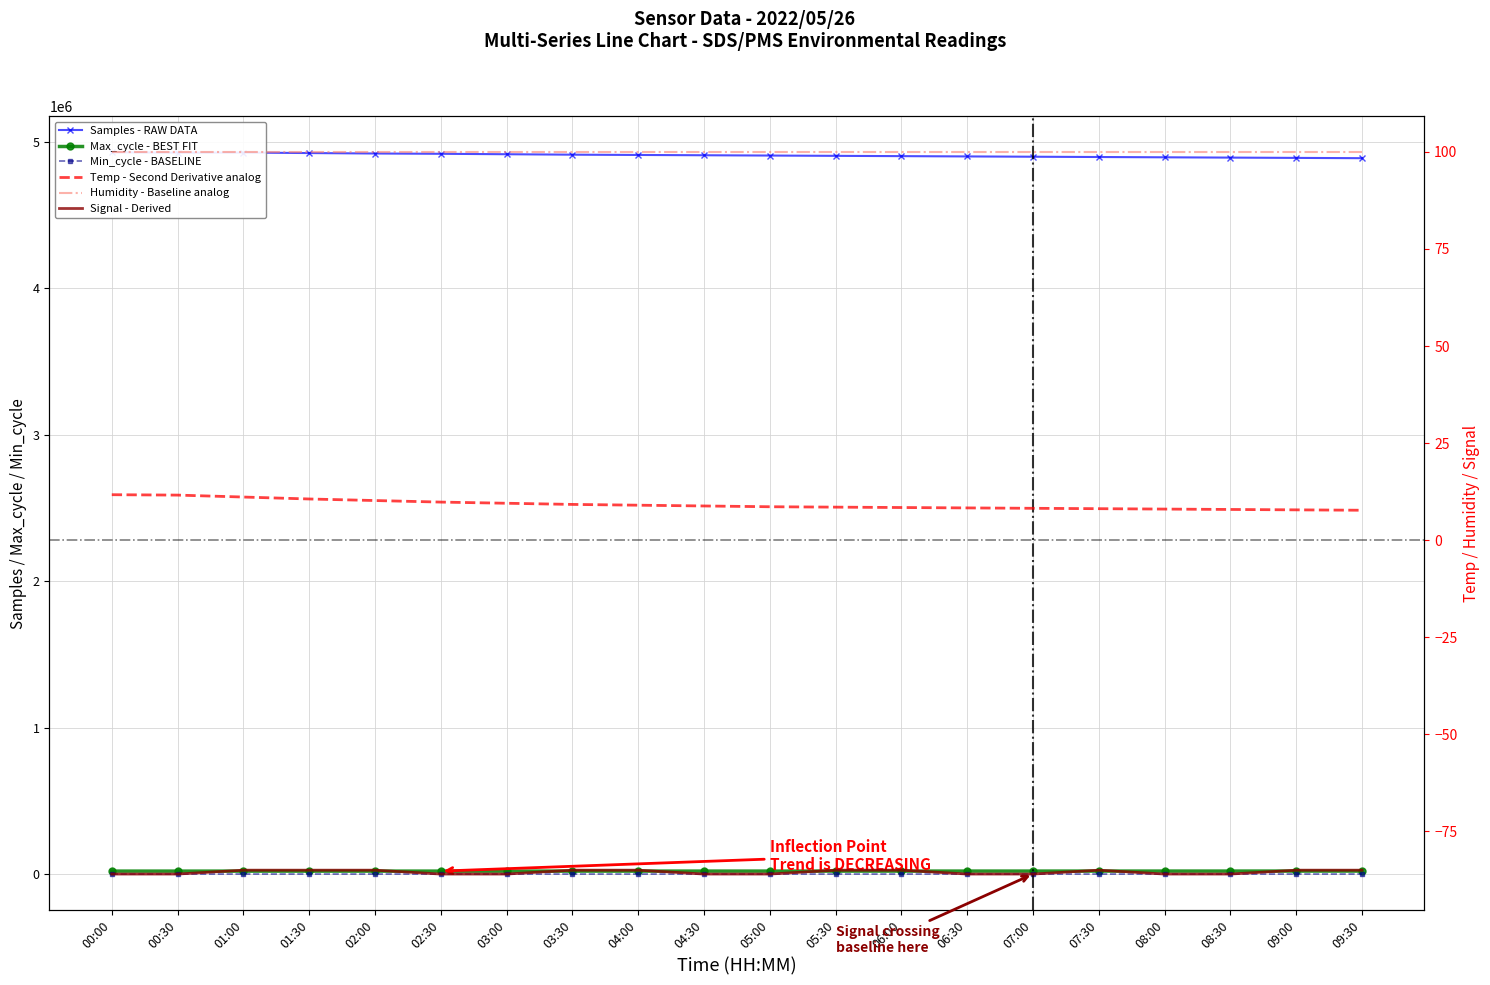

At how many categories does at least one series exceed 104010?

20